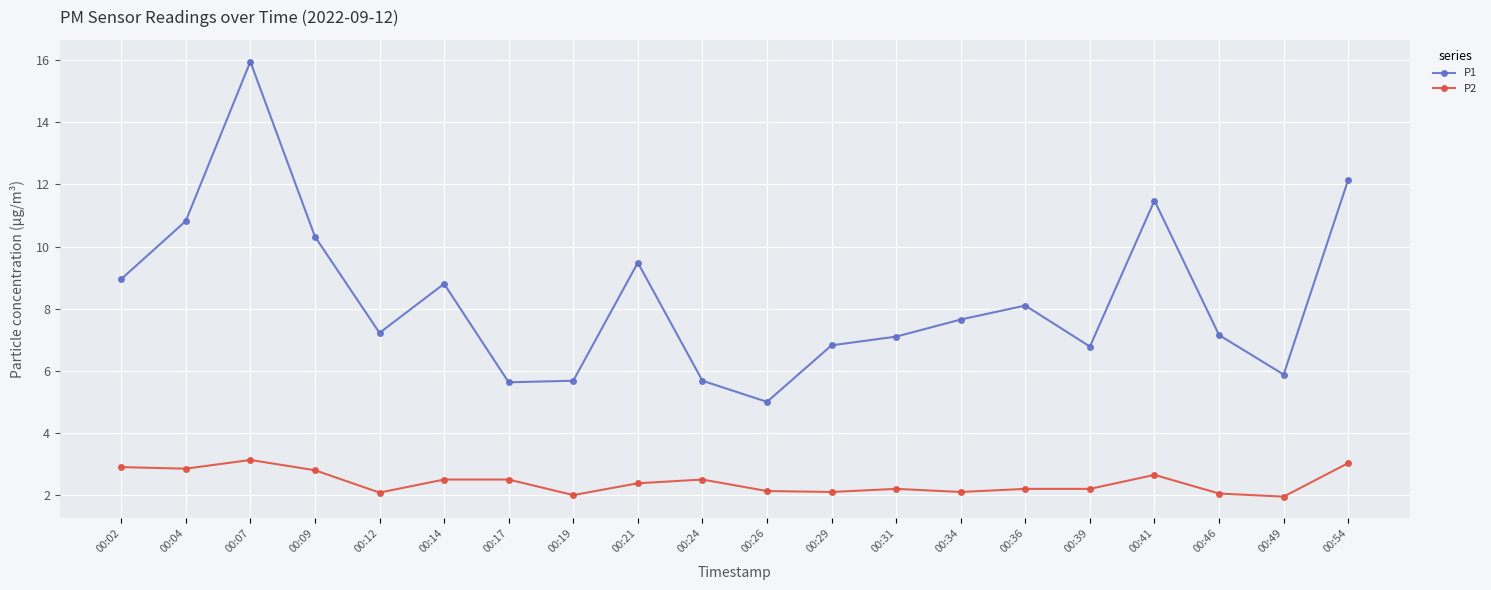

At which category is the sum across all series the highest?

00:07